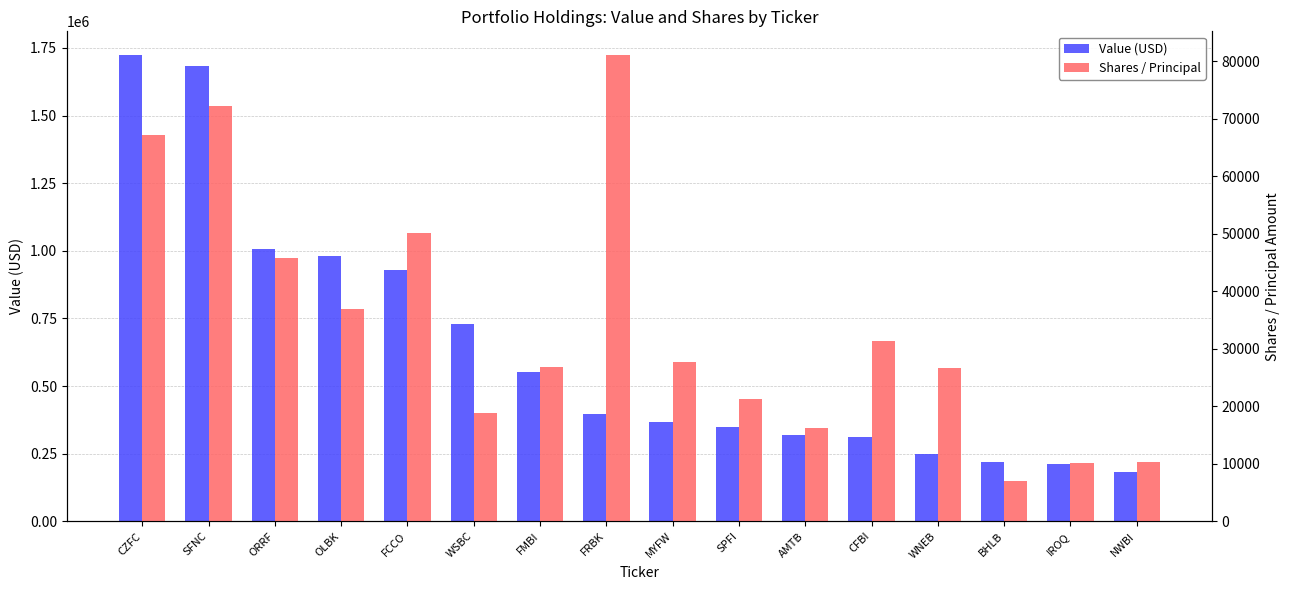

Does the chart contain stacked bars?

No